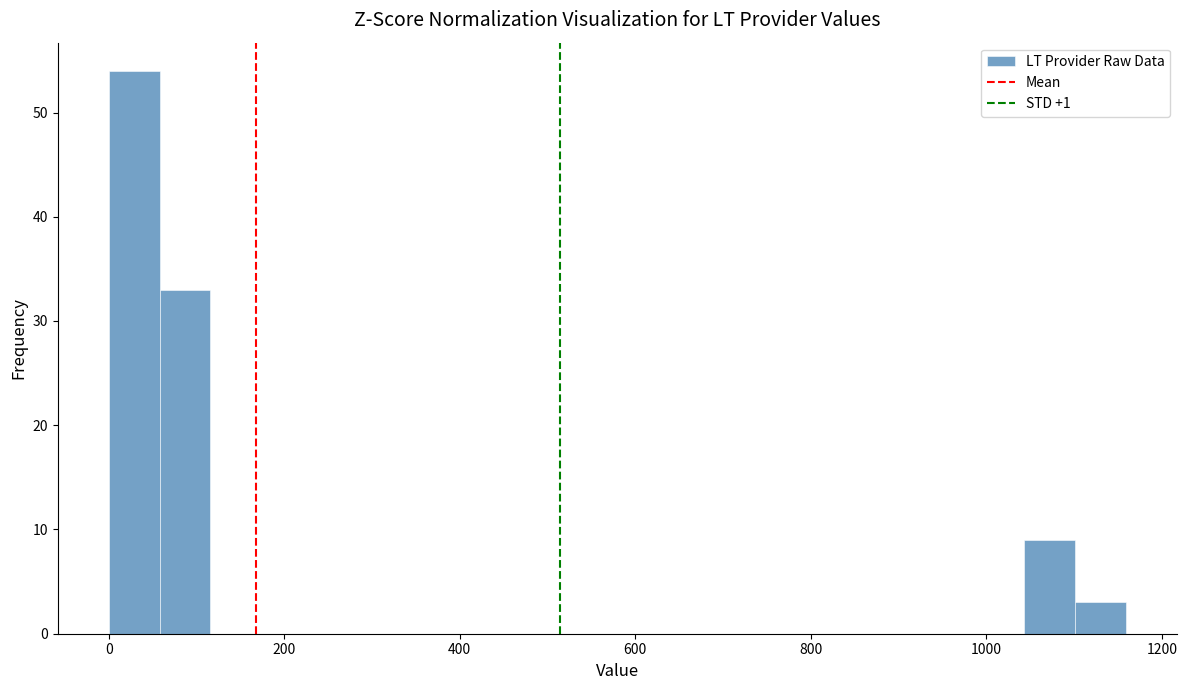

Around what value on the x-axis is the tallest bar? Give the approximate position of its centre, as read against the axis.

20